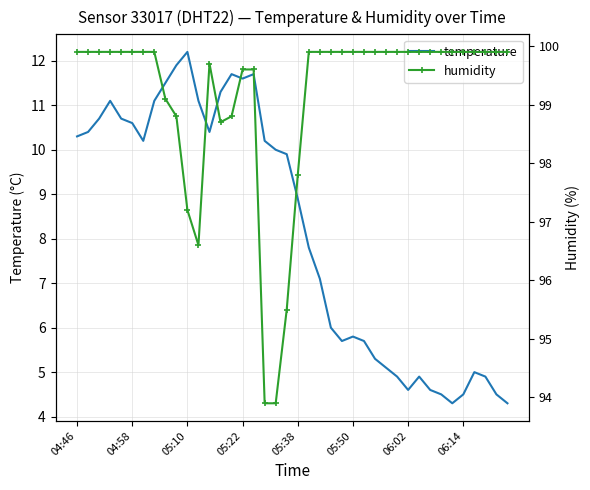

In humidity, how many points are higher than both neighbors (excluding endpoints)?

1